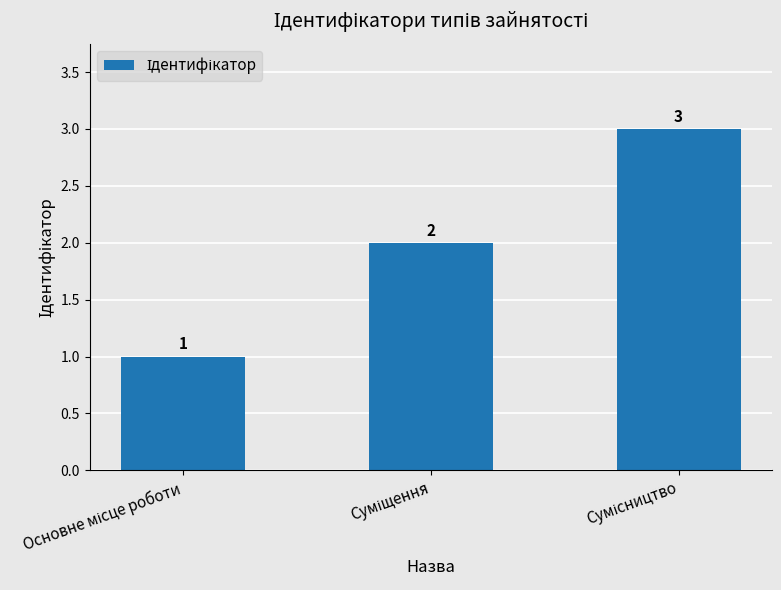

What is the value of the 2nd bar from the left?

2